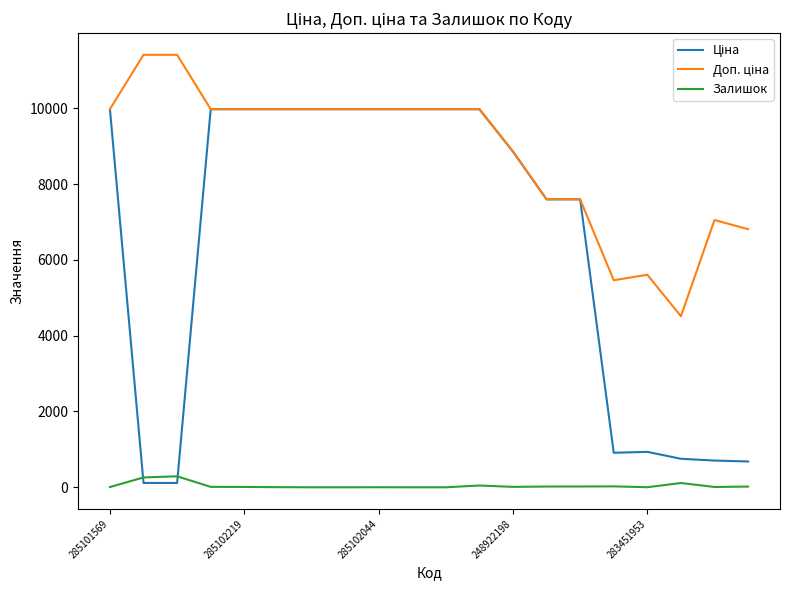

What is the highest value of the Залишок series?

290.0